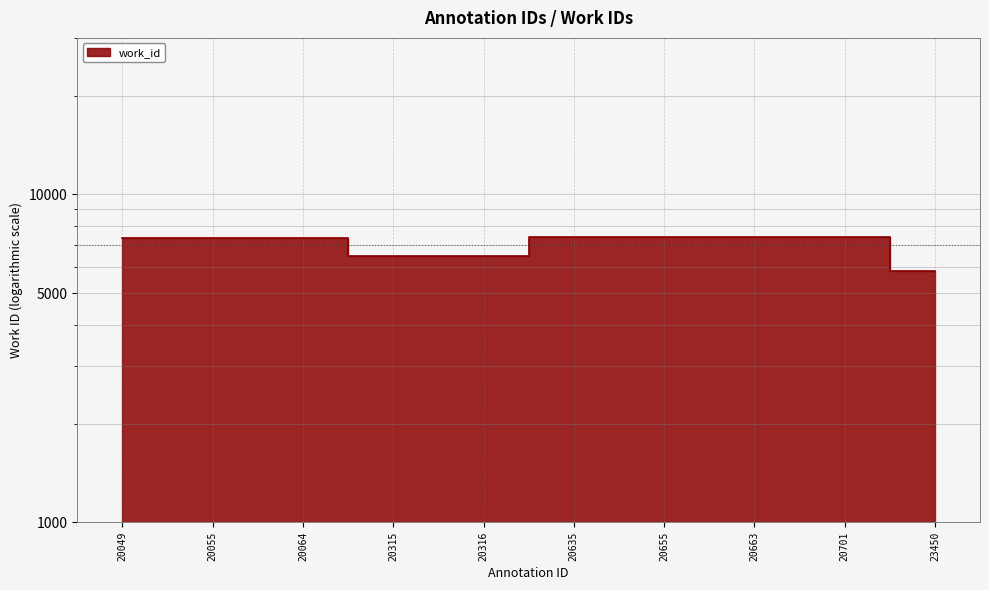

Which has a higher value, 20055 or 20701?

20701